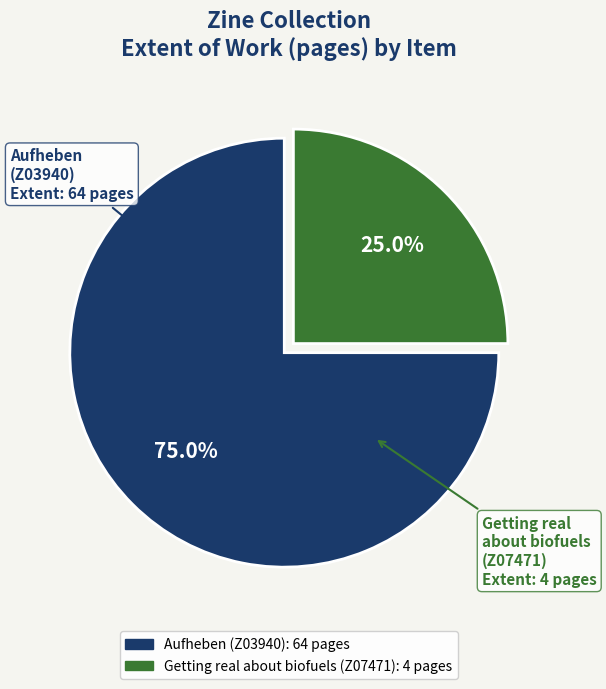

True or false: Aufheben (Z03940) accounts for 66% of the total.

False